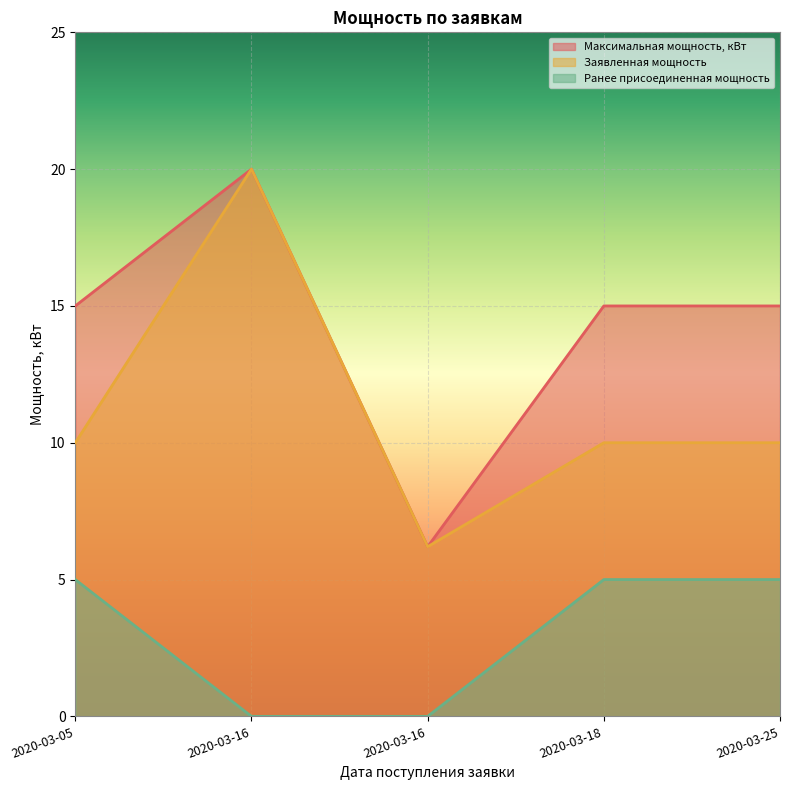

The Заявленная мощность series shows 17.4 at 2020-03-25. True or false?

False